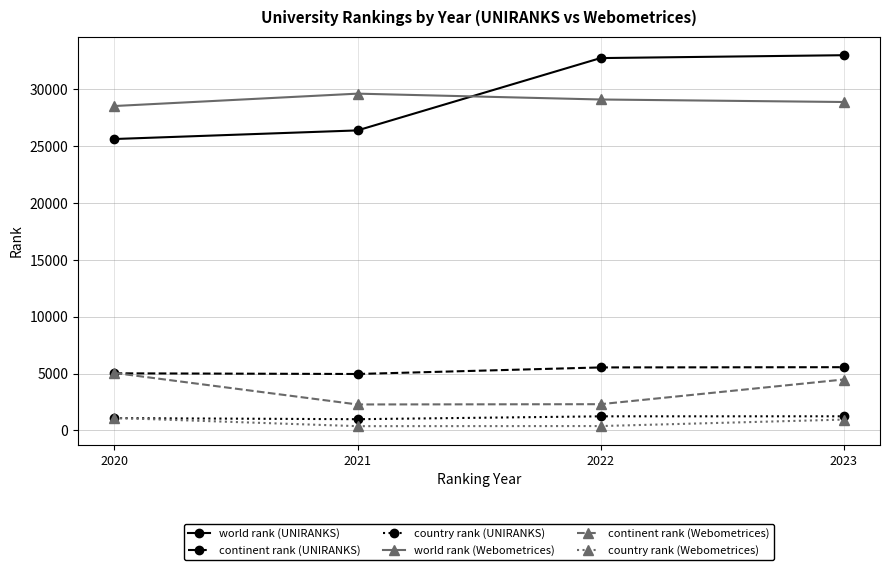

How many interior local valleys does the continent rank (Webometrices) series have?

1